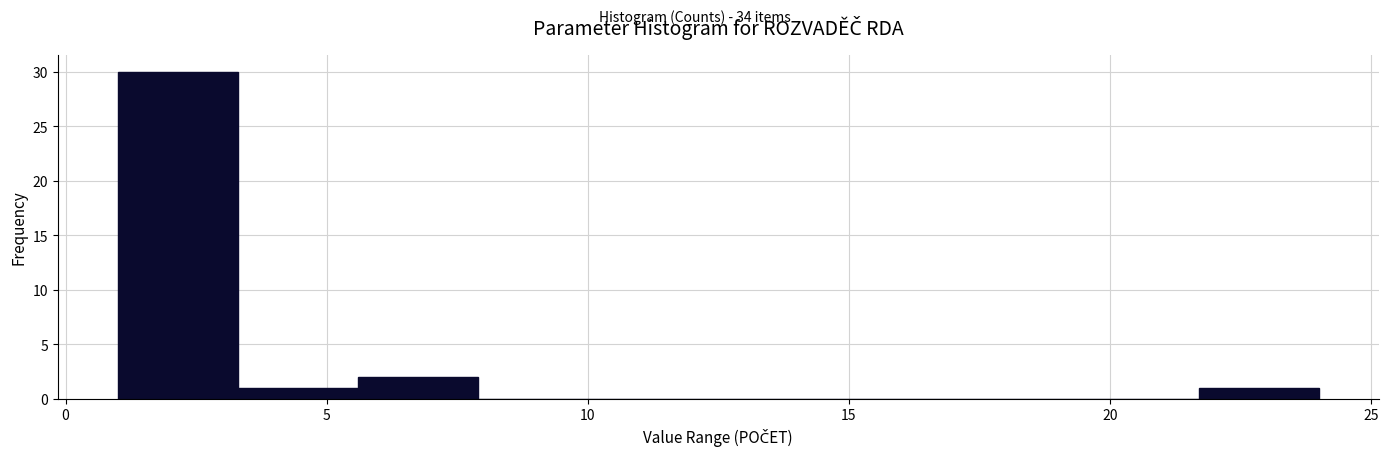

Reading left to right, list every bar in this chart as the range it spans on the x-axis followed by its height. Neither the bar edges nor the heights are printed on the chart, so give them approximately, as read against the axes.

1.0 to 3.3: 30
3.3 to 5.6: 1
5.6 to 7.9: 2
7.9 to 10.2: 0
10.2 to 12.5: 0
12.5 to 14.8: 0
14.8 to 17.1: 0
17.1 to 19.4: 0
19.4 to 21.7: 0
21.7 to 24.0: 1